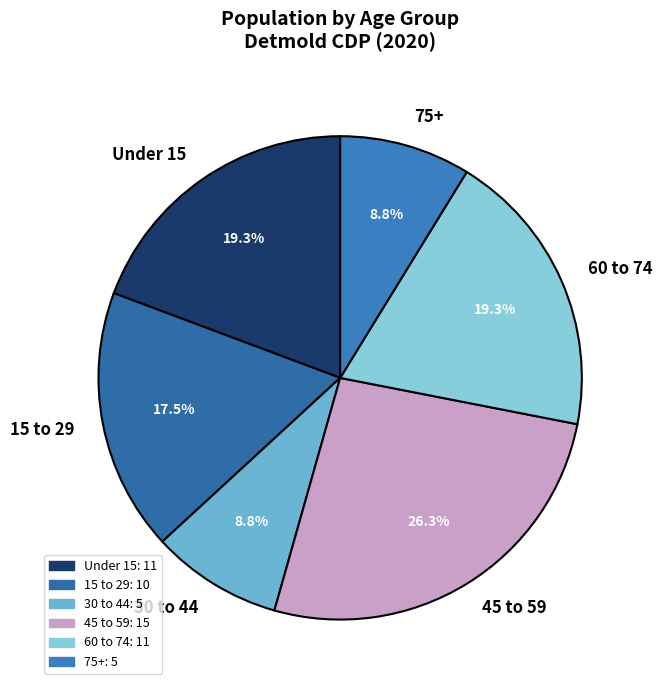

What portion of the pie excludes 60 to 74?

80.7%